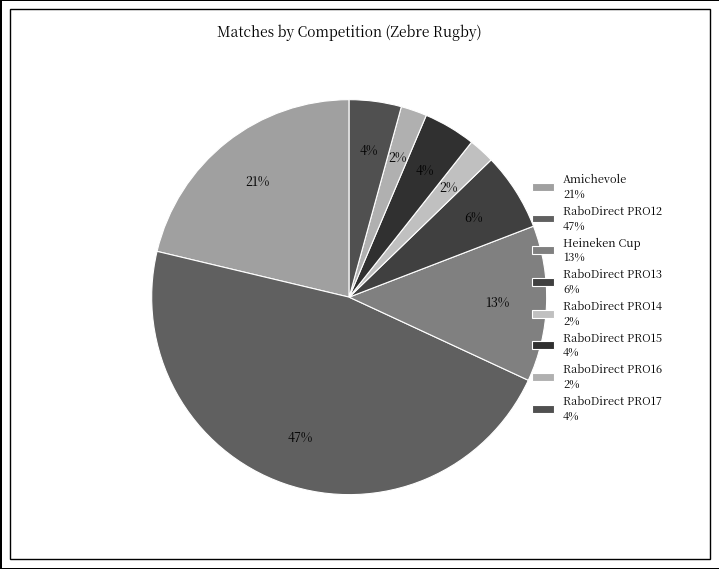

Is it true that RaboDirect PRO15 is 4% of the pie?

True